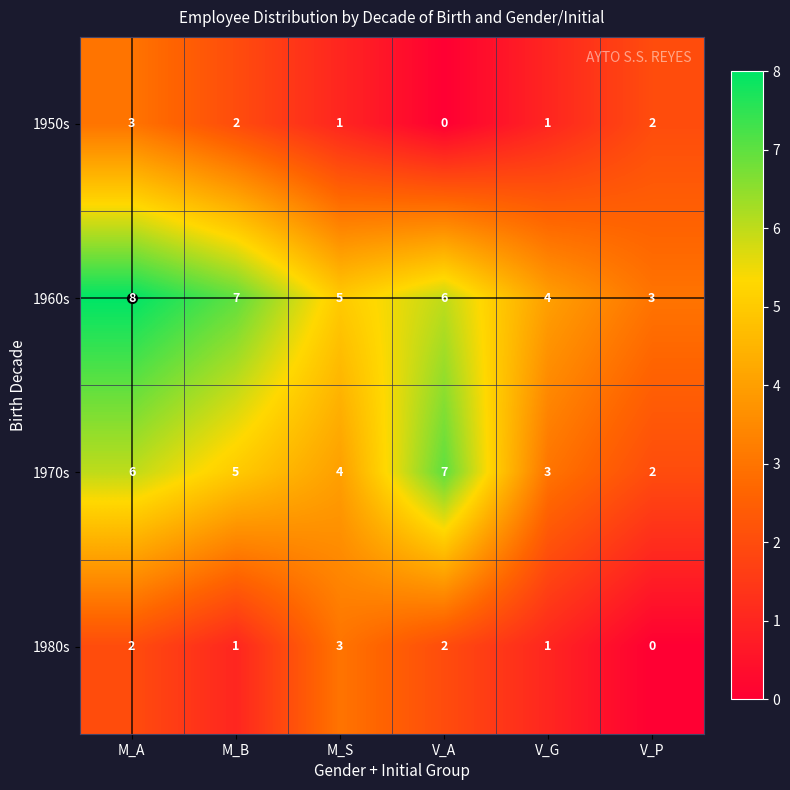

The value of 1950s at M_A is 3. True or false?

True